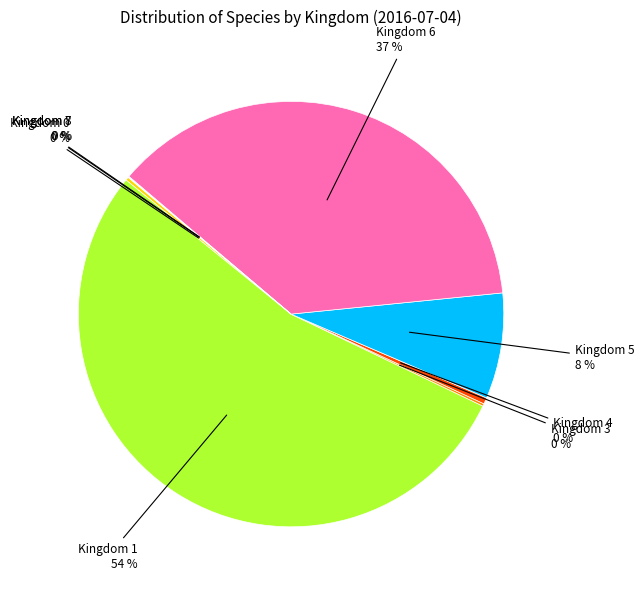

Is there any slice that represents more than half of the pie?

Yes